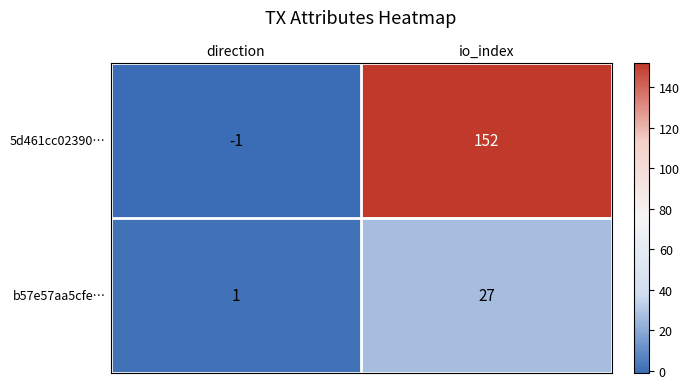

Count the number of data series in this chart.

2